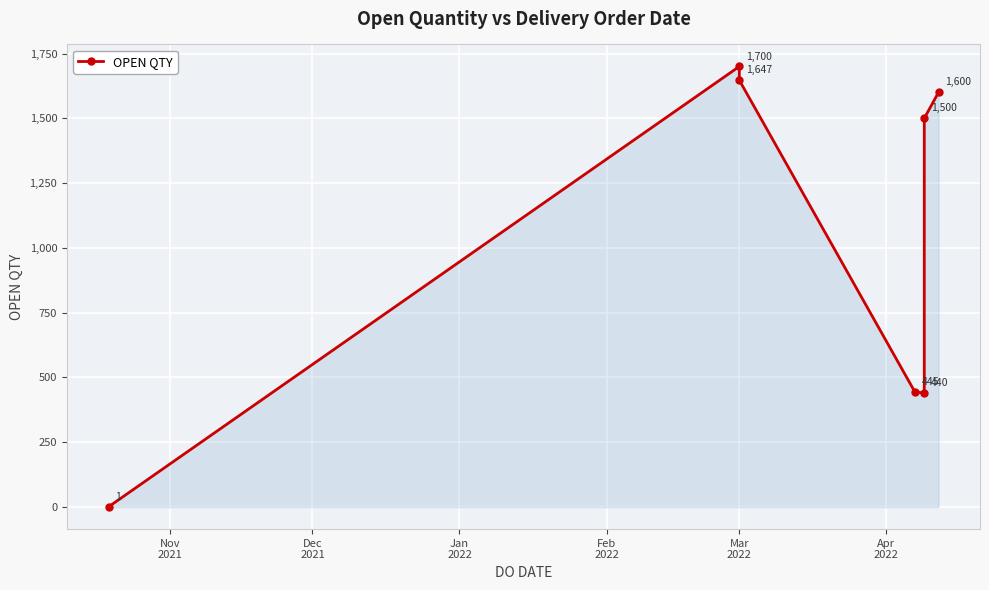

What is the average value?

1048